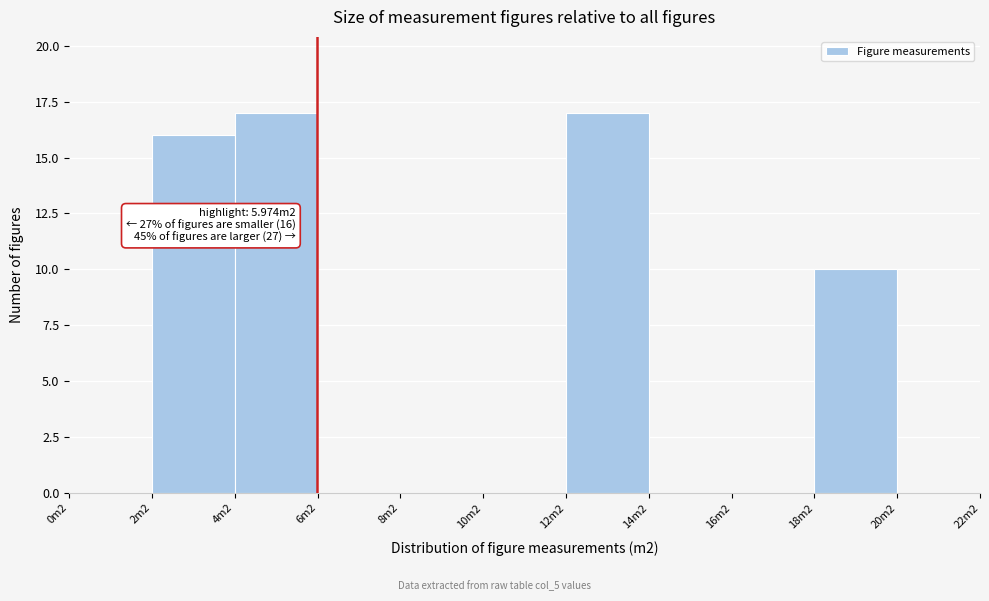

Reading right to left, extract all data points from this chart.

20m2=0	18m2=10	16m2=0	14m2=0	12m2=17	10m2=0	8m2=0	6m2=0	4m2=17	2m2=16	0m2=0